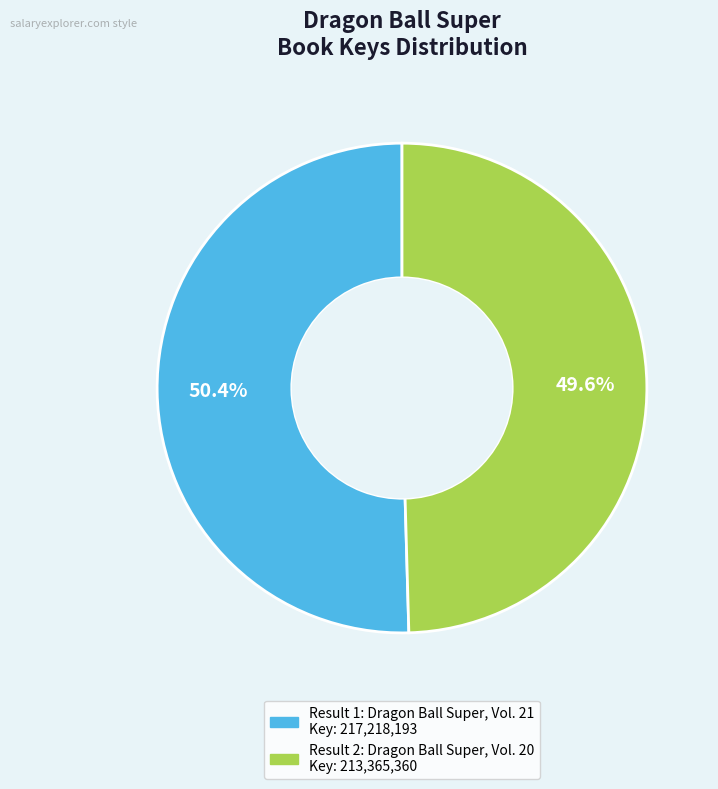

Does any single category account for the majority?

Yes